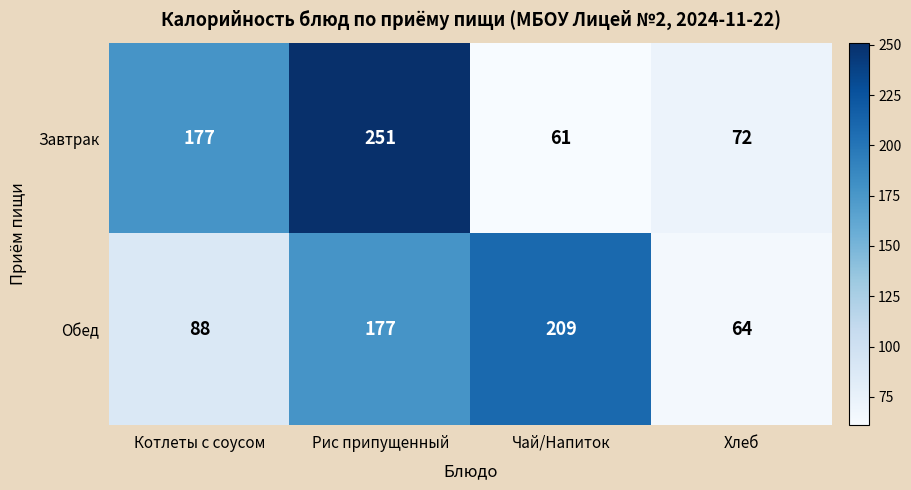

Reading left to right, what are all the values shown in this chart?

Завтрак: Котлеты с соусом=177	Рис припущенный=251	Чай/Напиток=61	Хлеб=72
Обед: Котлеты с соусом=88	Рис припущенный=177	Чай/Напиток=209	Хлеб=64